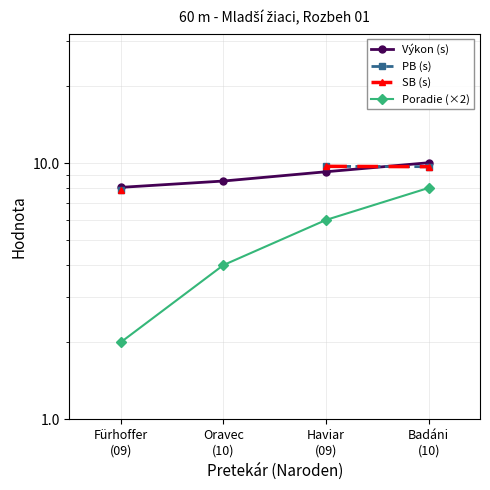

What is the maximum value shown in the chart?

10.0